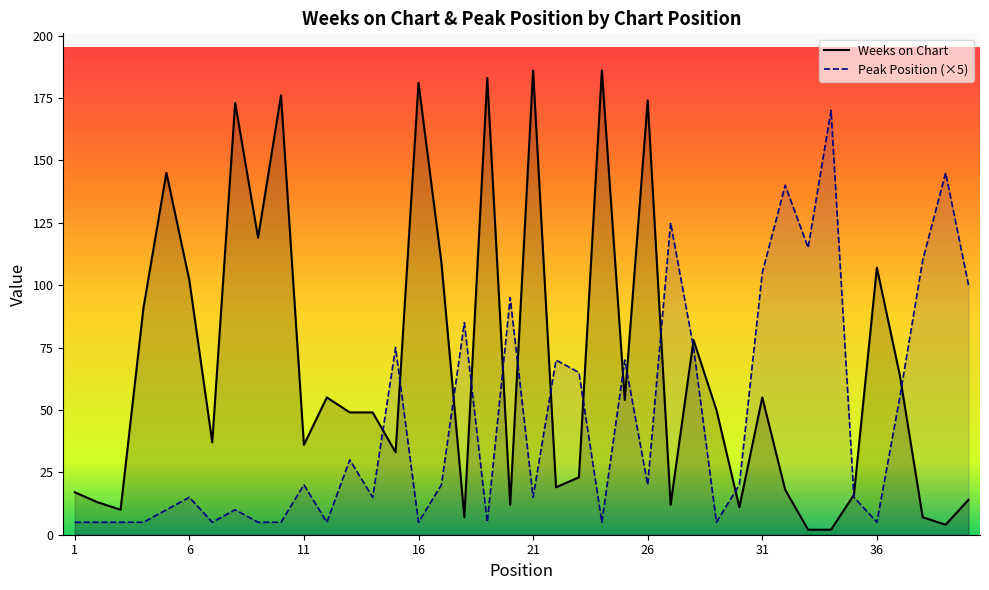

Rank the series by their maximum value, from highest to lowest.

Weeks on Chart, Peak Position (×5)